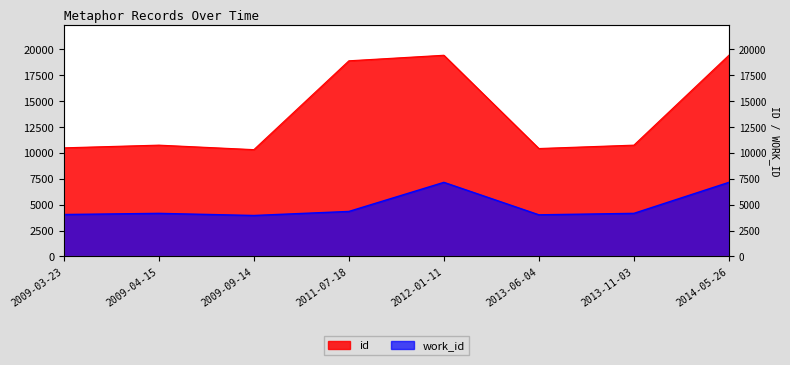

Is the value of work_id at 2014-05-26 greater than the value of id at 2011-07-18?

No